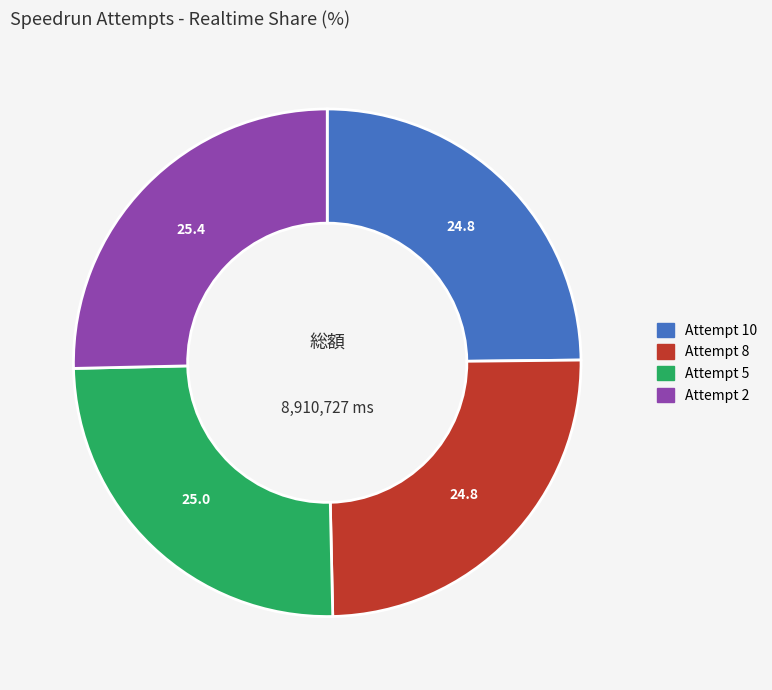

Combined, do Attempt 2 and Attempt 10 account for over 50%?

Yes